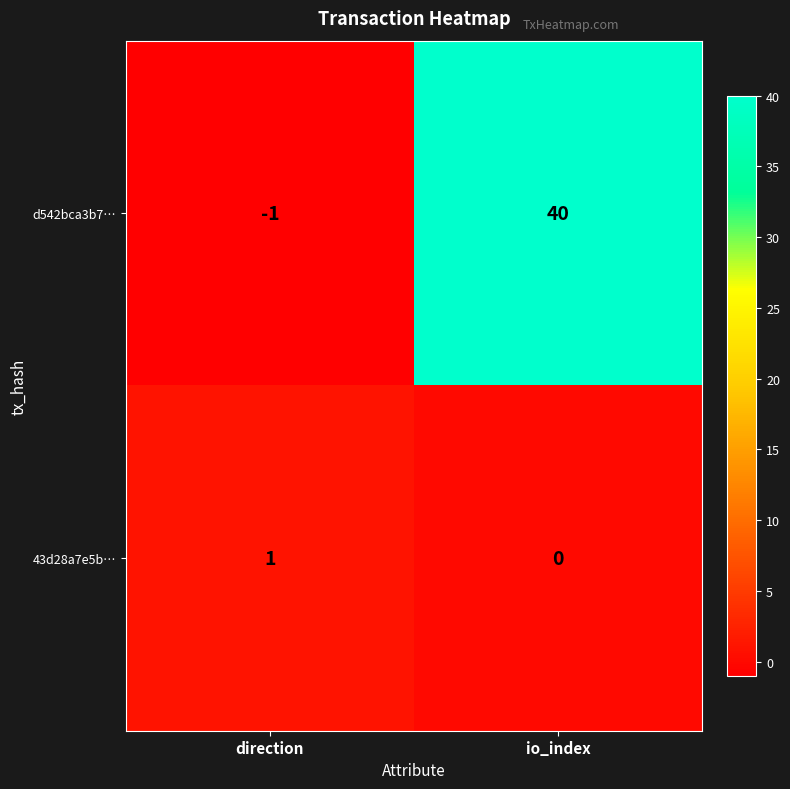

Which series changed the most between direction and io_index?

d542bca3b7…